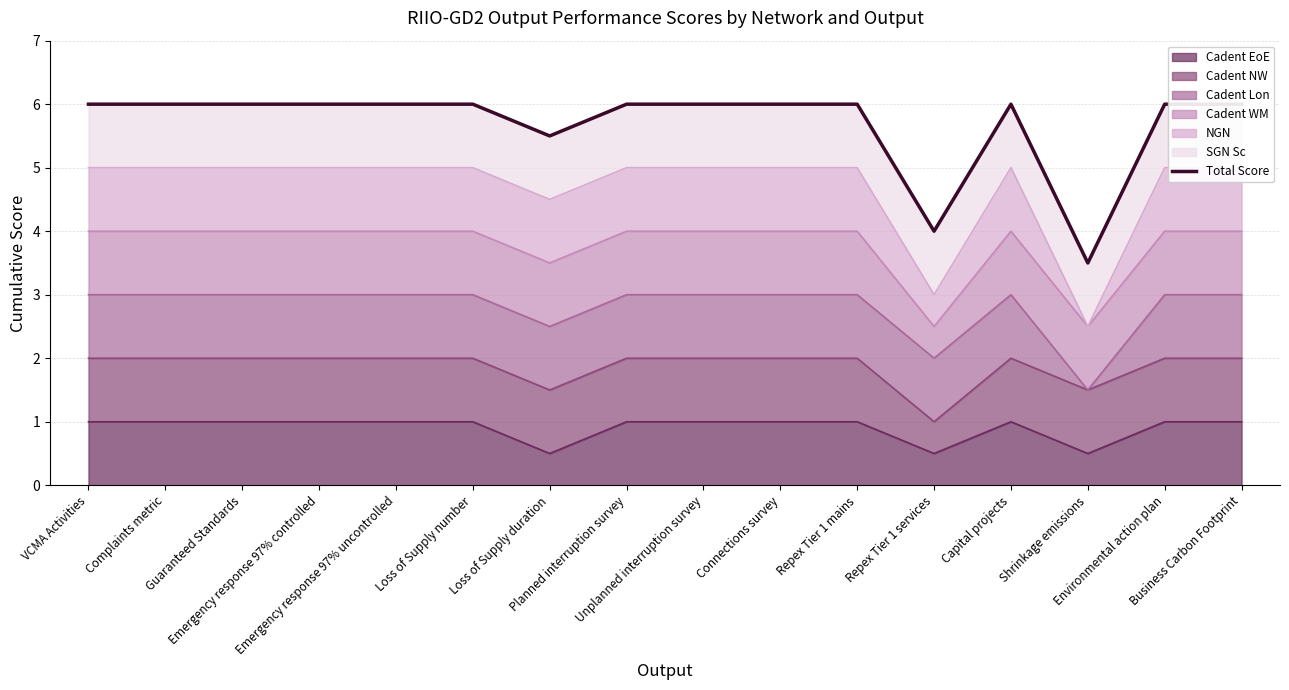

At which category does the data reach its first local valley?

Loss of Supply duration